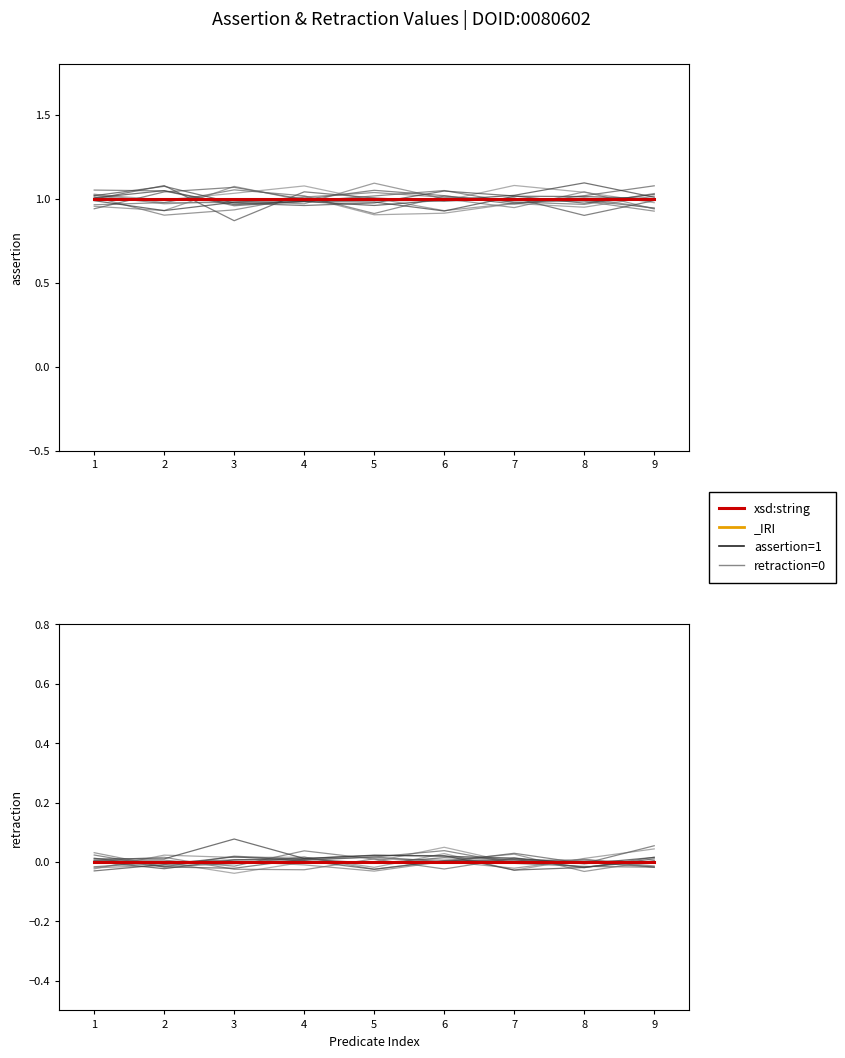

Reading left to right, extract all data points from this chart.

xsd:string (assertion): 1=1	2=1	3=1	4=1	5=1	6=1	7=1	8=1	9=1
xsd:string (retraction): 1=0	2=0	3=0	4=0	5=0	6=0	7=0	8=0	9=0